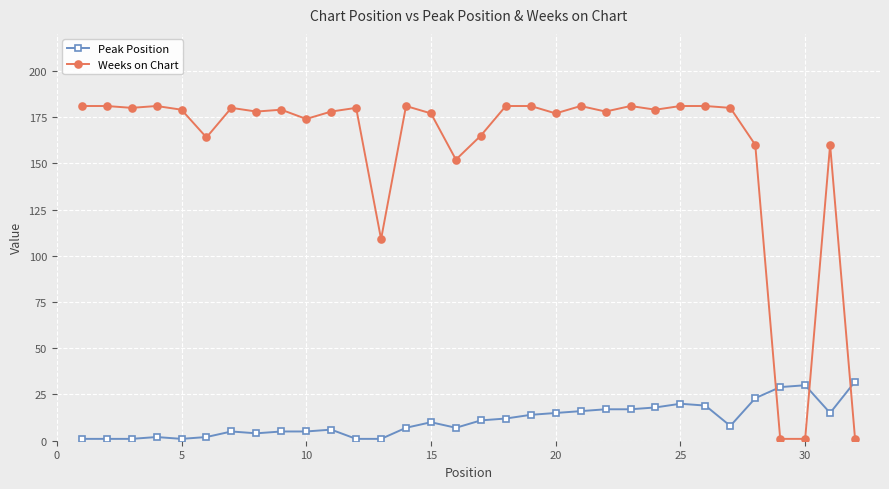

True or false: Peak Position and Weeks on Chart intersect in this chart.

True